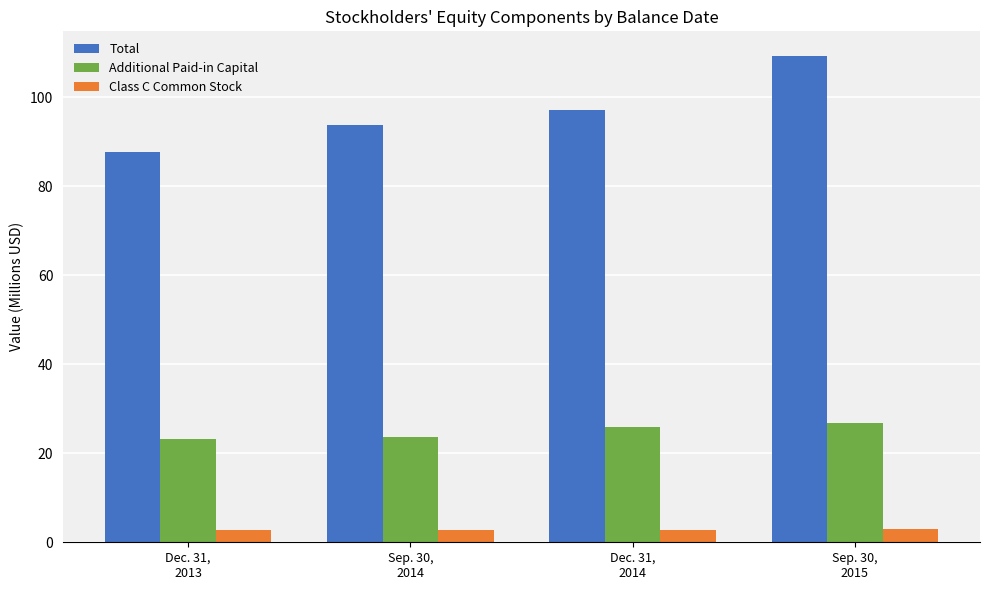

Which series has the largest range (max minus min)?

Total